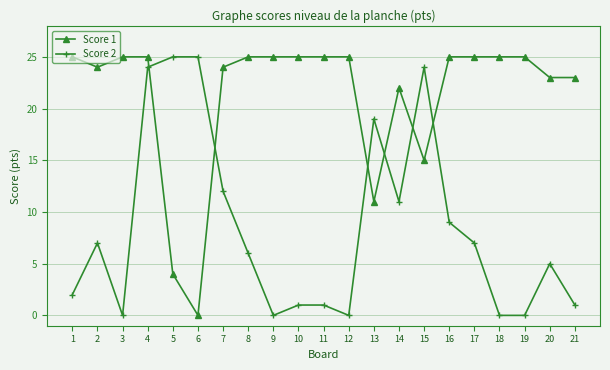

What is the maximum value shown in the chart?

25